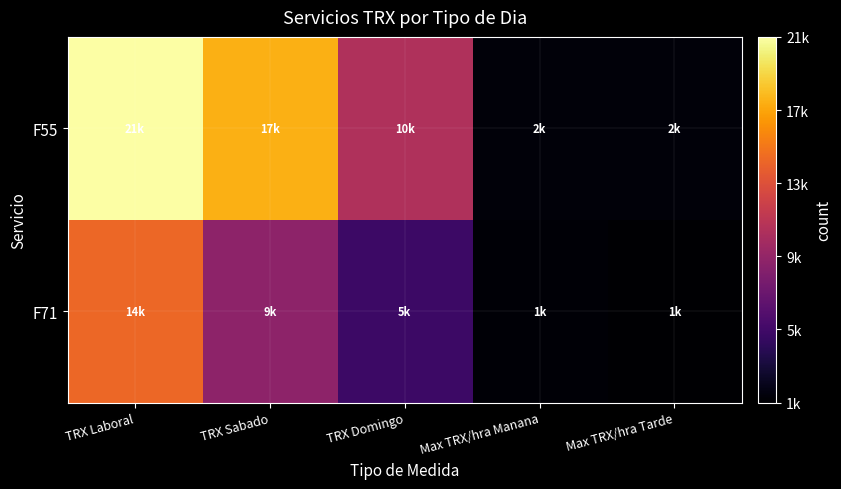

At how many categories does at least one series exceed 3663?

3